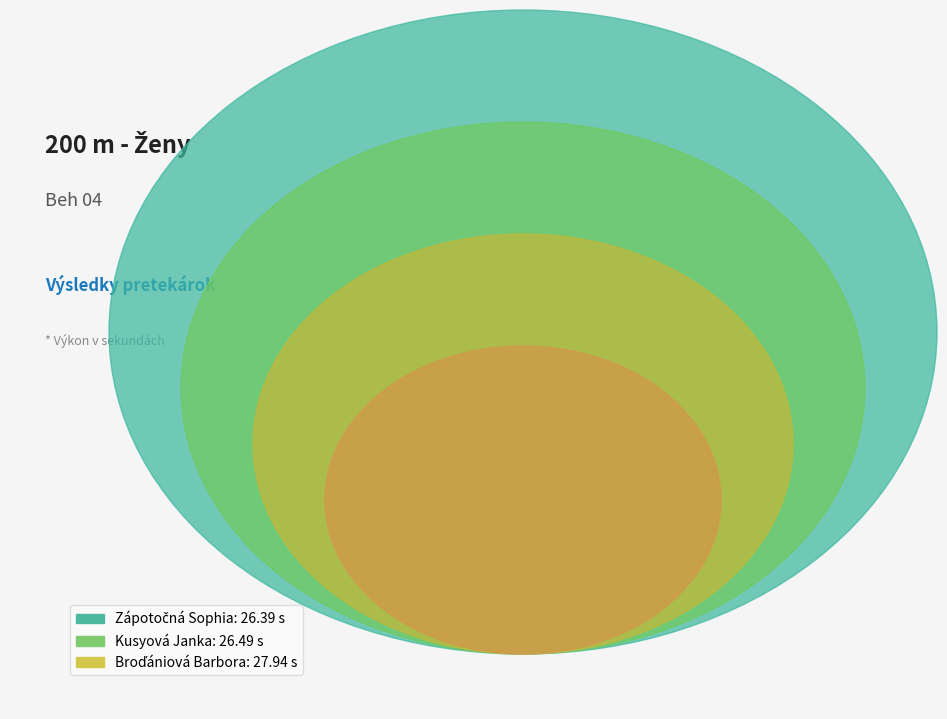

Does any single category account for the majority?

No